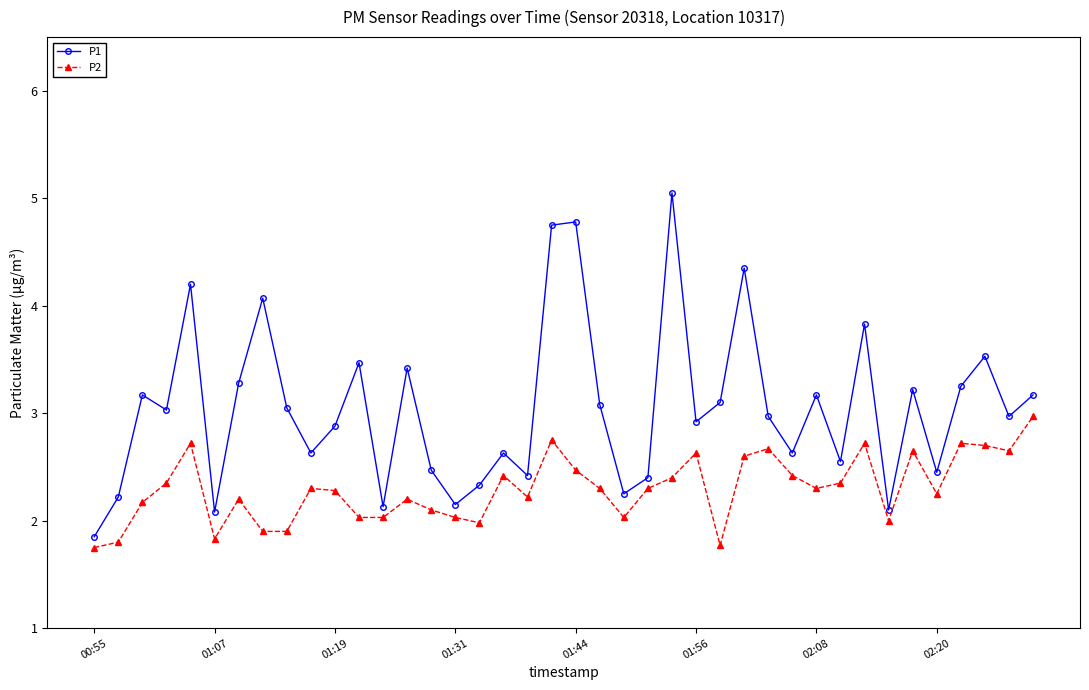

True or false: P1 and P2 cross at least once.

False